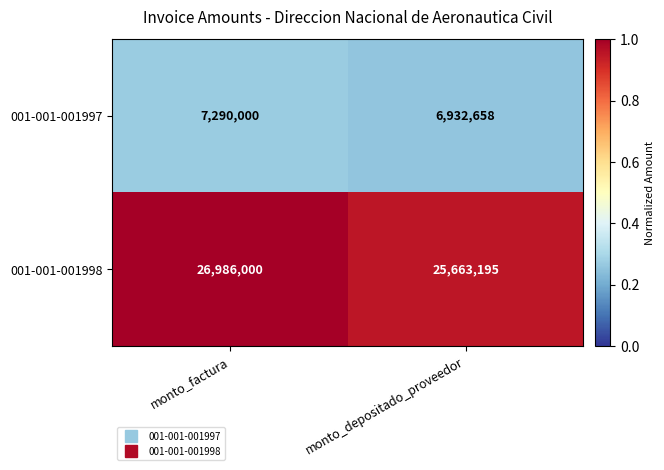

True or false: 001-001-001997 has a value of 11022751 at monto_factura.

False